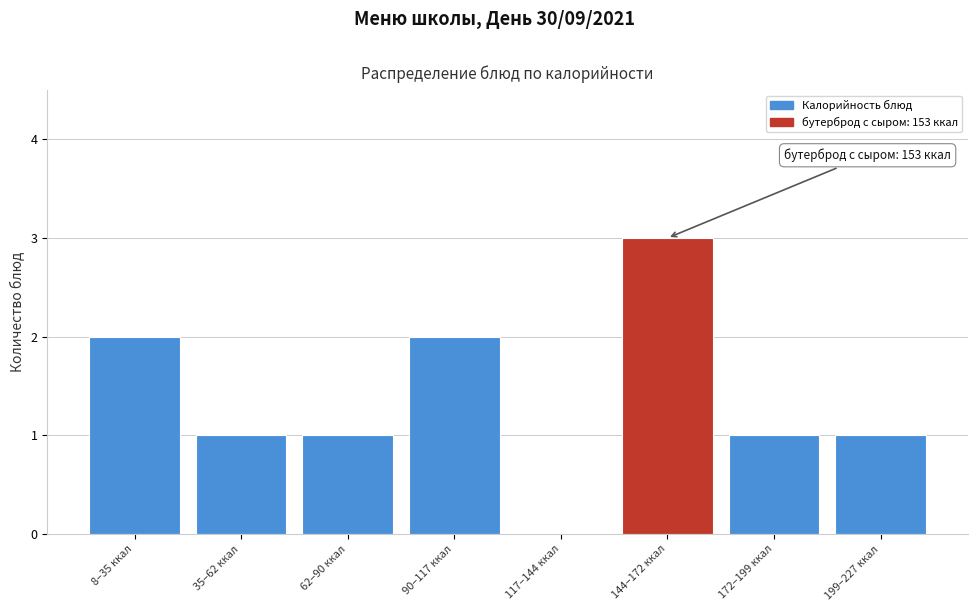

Reading right to left, list all the values displayed in this chart.

199–227 ккал=1	172–199 ккал=1	144–172 ккал=3	117–144 ккал=0	90–117 ккал=2	62–90 ккал=1	35–62 ккал=1	8–35 ккал=2